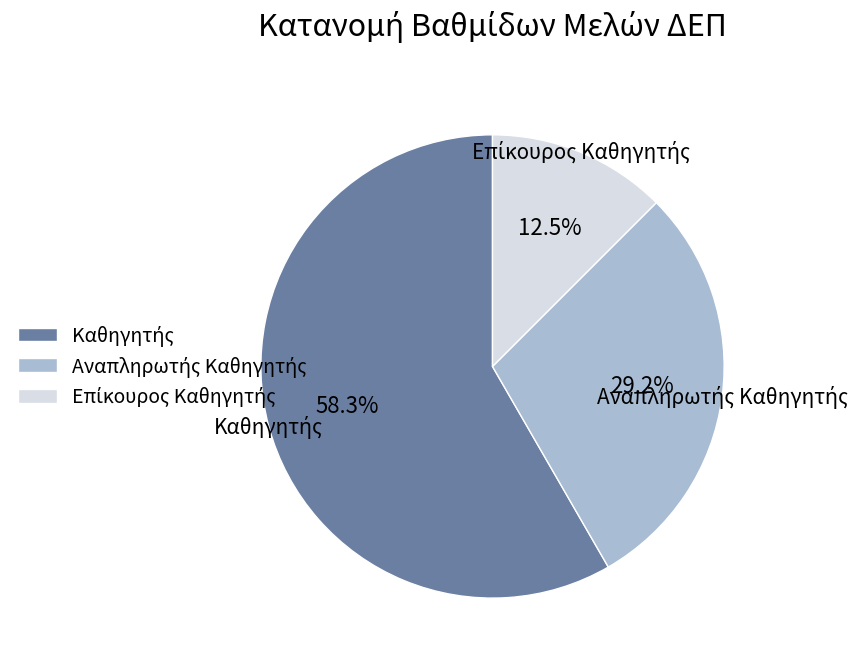

To the nearest percent, what percentage of the pie is Καθηγητής?

58%